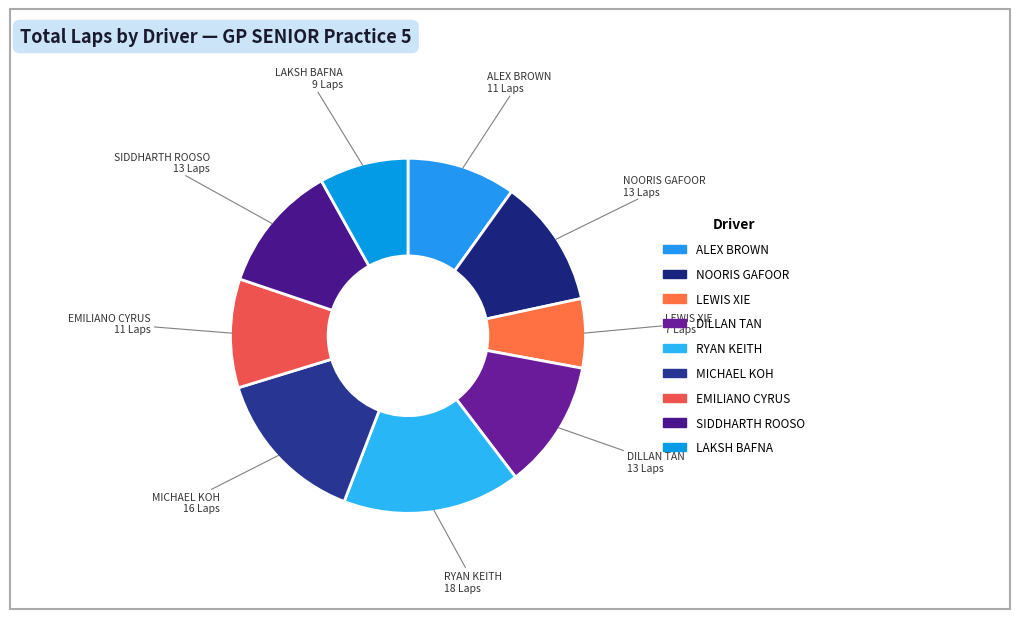

Is there a majority slice in this chart?

No